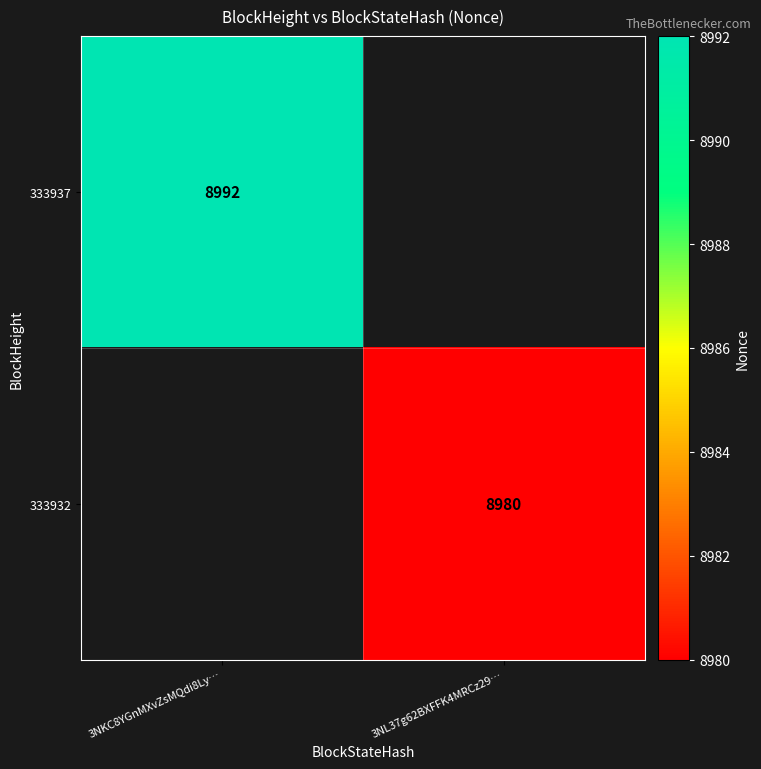

Which label corresponds to the smallest value in the chart?

3NL37g62BXFFK4MRCz29…